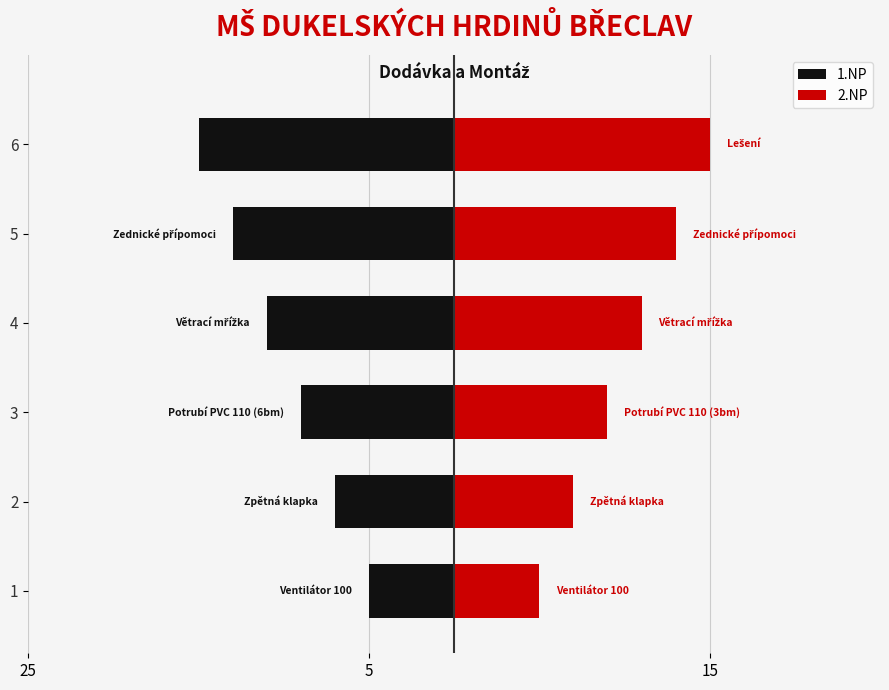

How many categories are shown in the chart?

6